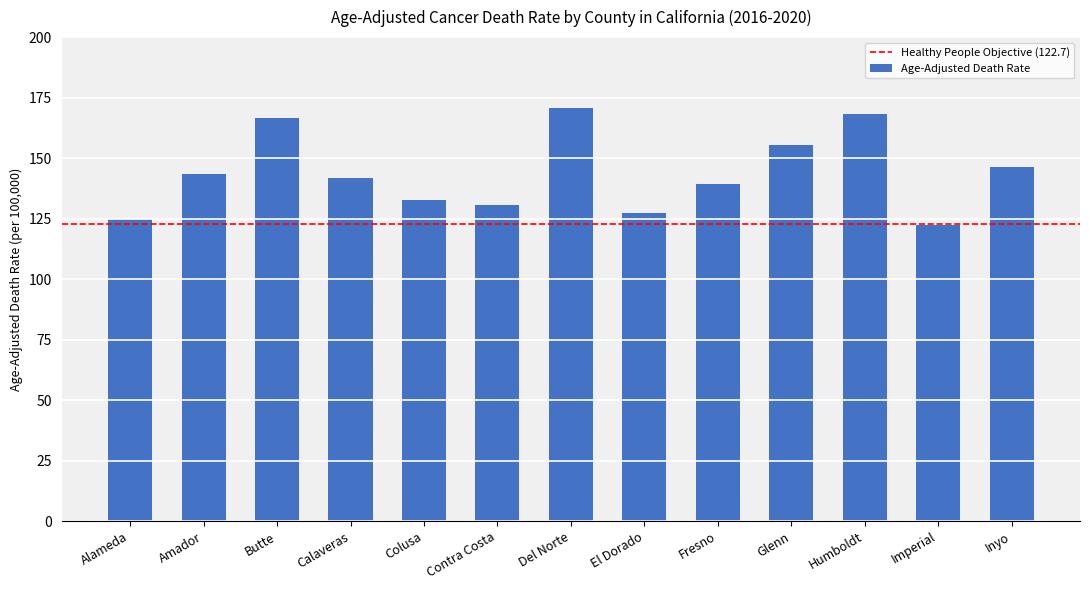

Reading right to left, what are all the values shown in this chart?

Inyo=146.2	Imperial=122.4	Humboldt=168.3	Glenn=155.3	Fresno=139.5	El Dorado=127.5	Del Norte=170.7	Contra Costa=130.5	Colusa=132.5	Calaveras=141.9	Butte=166.7	Amador=143.5	Alameda=125.0